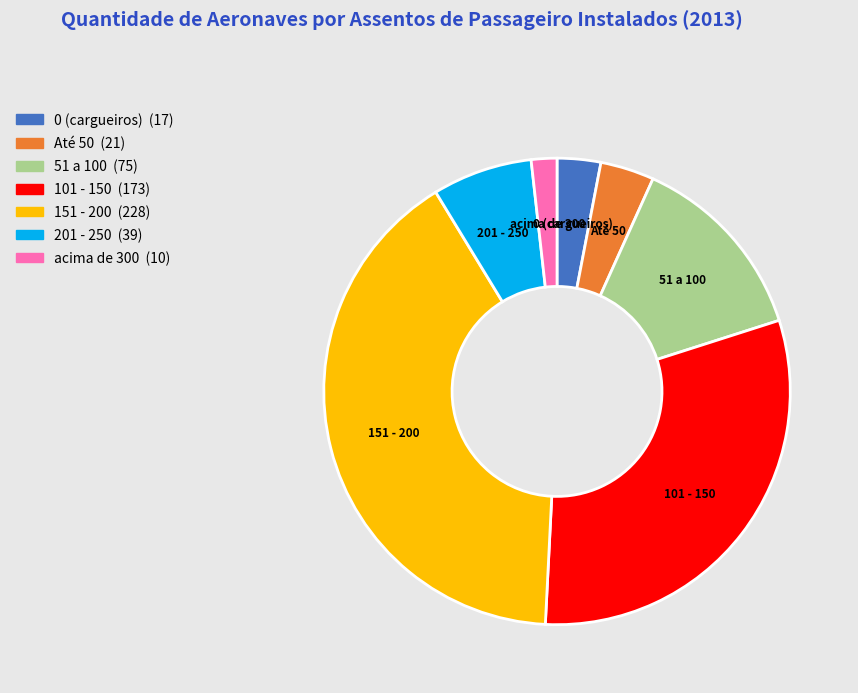

Is there any slice that represents more than half of the pie?

No